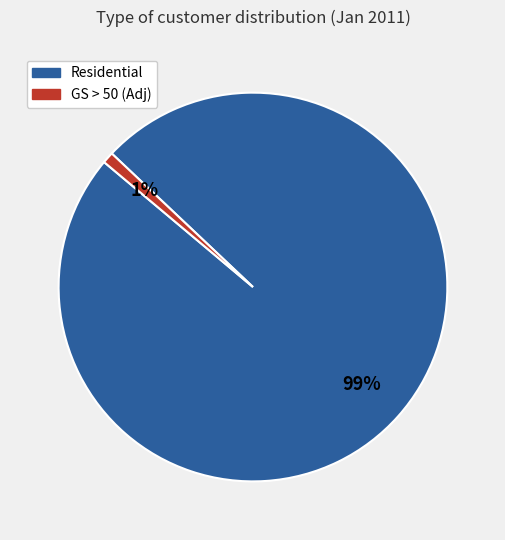

To the nearest percent, what is the average slice percentage?

50%